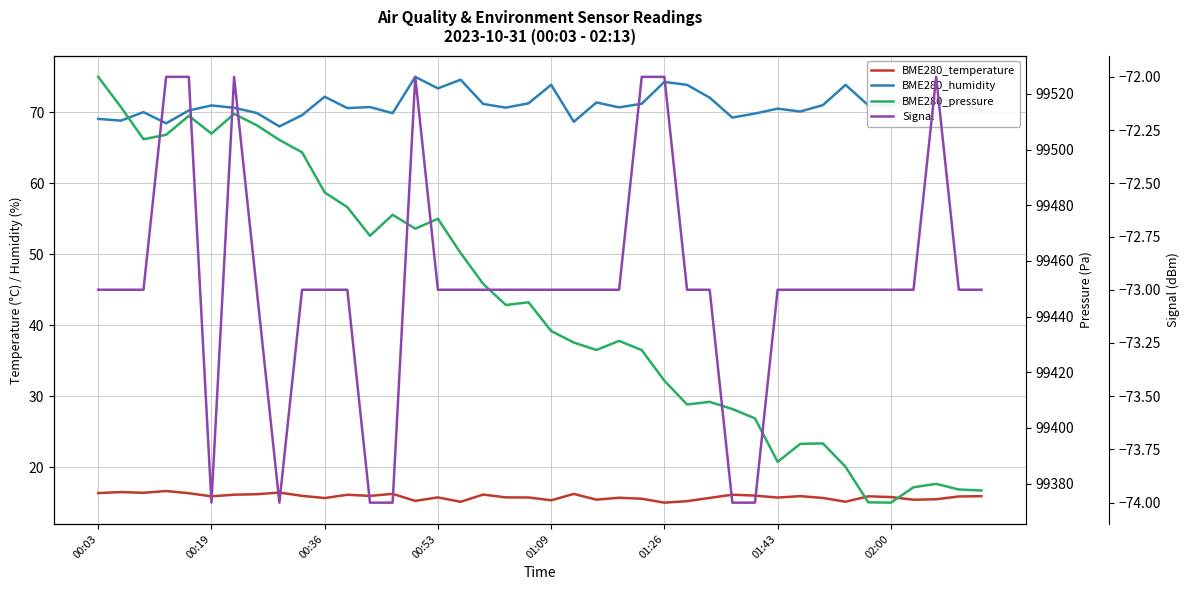

What is the difference between the BME280_temperature values at 17 and 34?

0.2